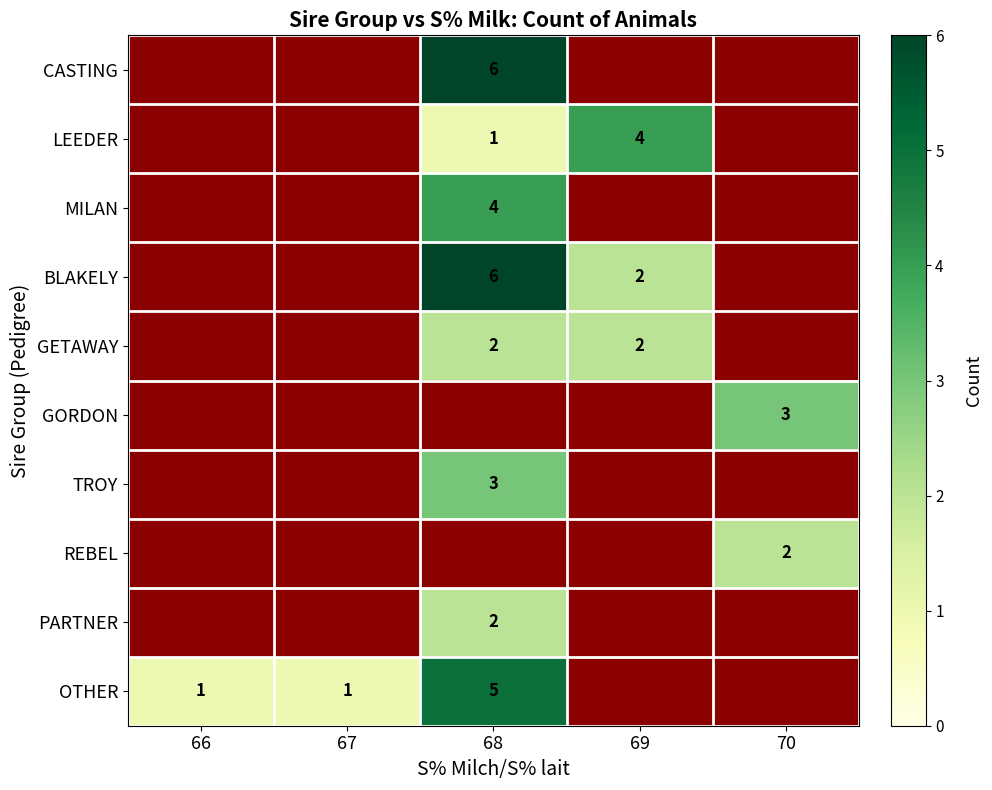

How many distinct data groups are displayed?

10